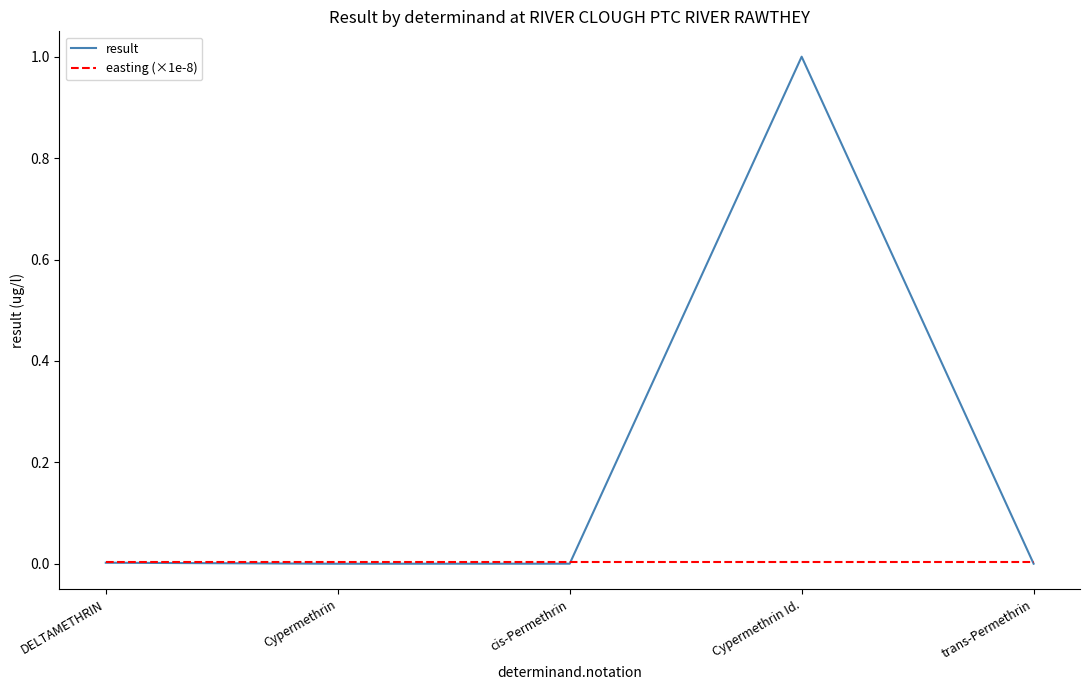

True or false: easting (×1e-8) has a value of 0.0 at trans-Permethrin.

True